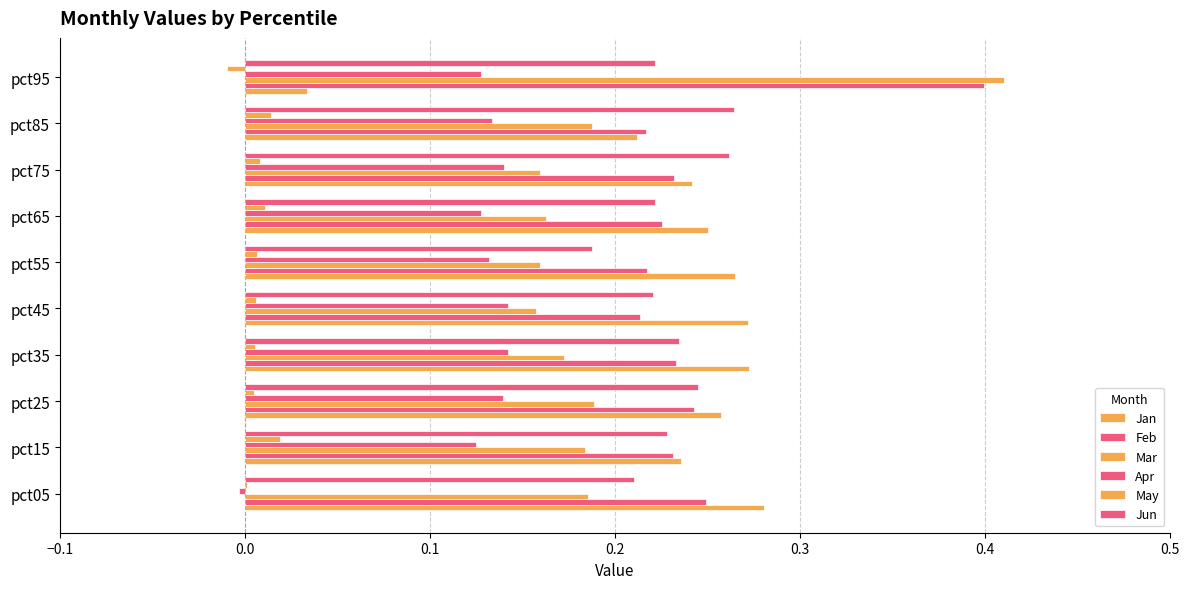

Reading left to right, what are all the values shown in this chart?

Jan: 0.3	0.2	0.3	0.3	0.3	0.3	0.3	0.2	0.2	0.0
Feb: 0.2	0.2	0.2	0.2	0.2	0.2	0.2	0.2	0.2	0.4
Mar: 0.2	0.2	0.2	0.2	0.2	0.2	0.2	0.2	0.2	0.4
Apr: -0.0	0.1	0.1	0.1	0.1	0.1	0.1	0.1	0.1	0.1
May: 0.0	0.0	0.0	0.0	0.0	0.0	0.0	0.0	0.0	-0.0
Jun: 0.2	0.2	0.2	0.2	0.2	0.2	0.2	0.3	0.3	0.2